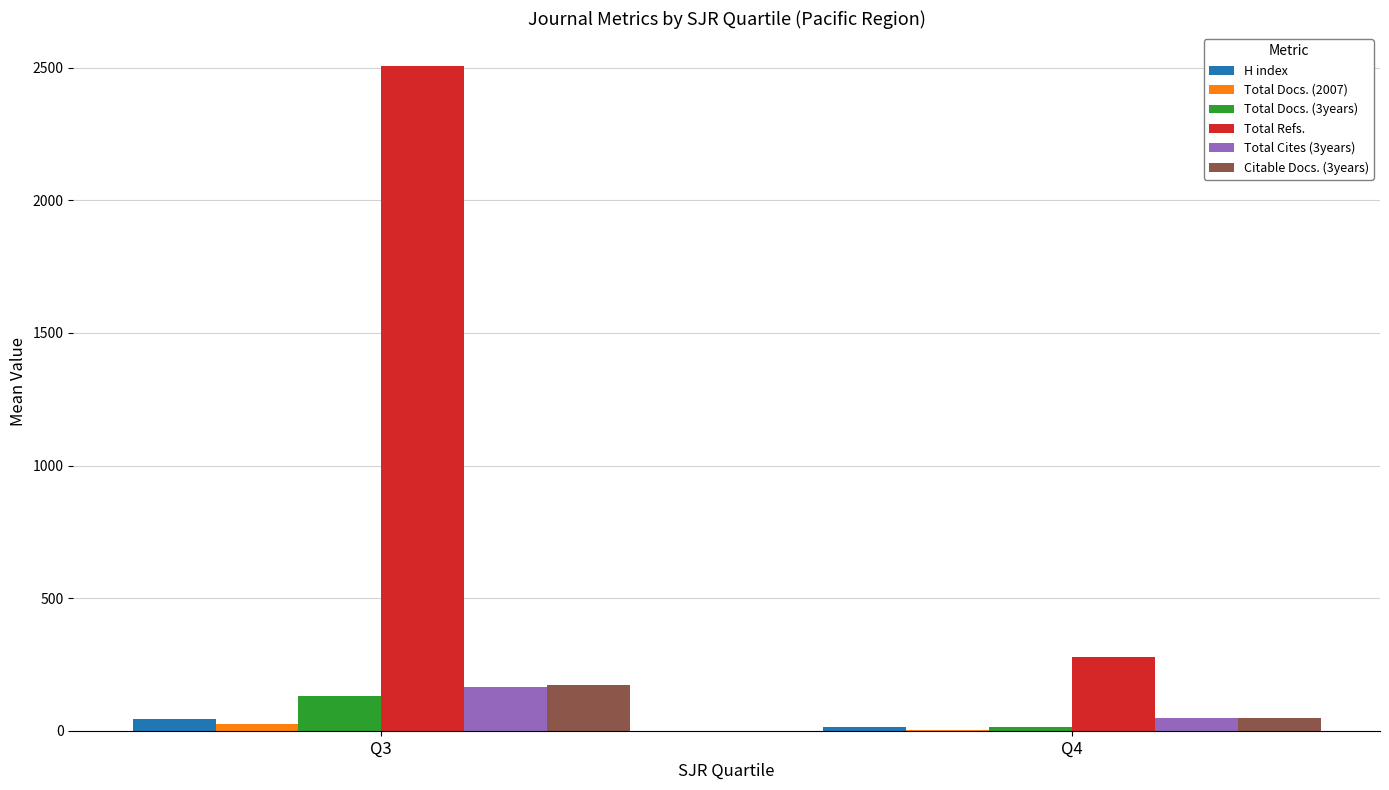

What is the total value across all series at Q3?

3044.0